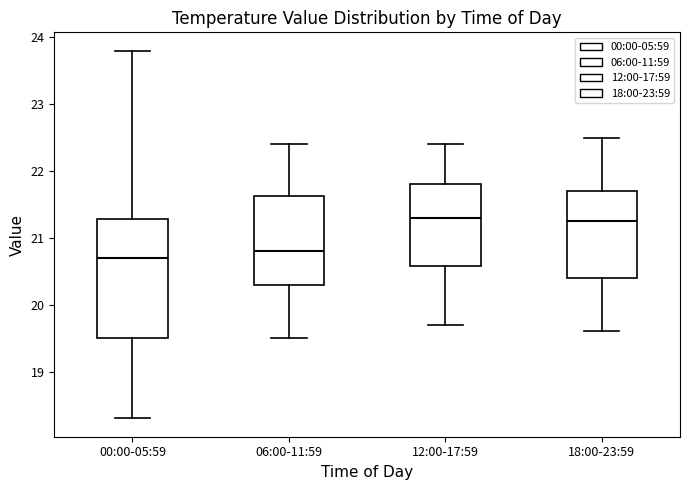

Comparing the boxes themselves (not the whiskers), which one is the tallest?

00:00-05:59